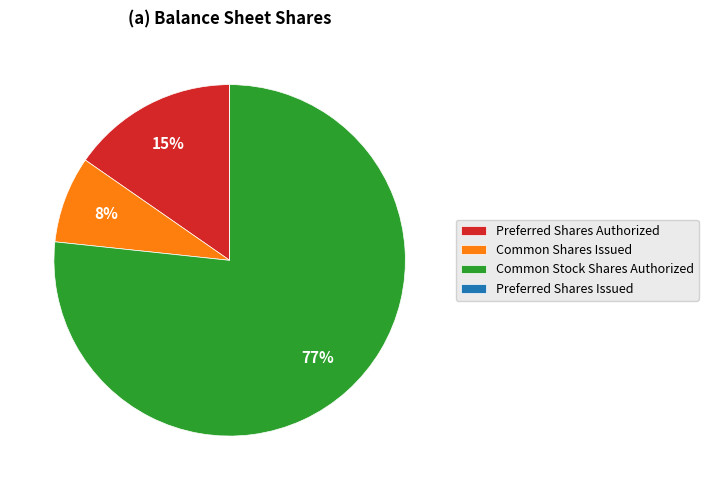

Is the sum of Preferred Shares Authorized and Common Stock Shares Authorized greater than half?

Yes